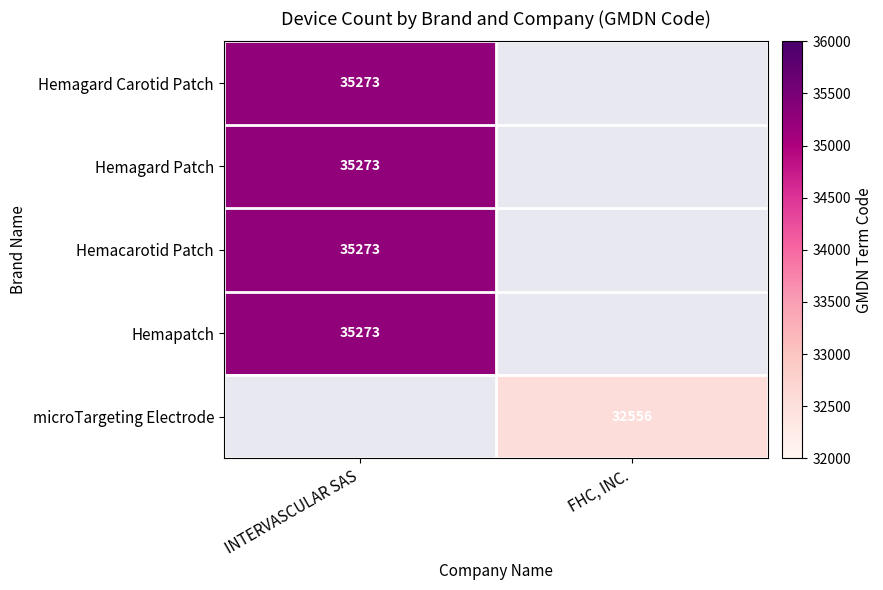

The Hemapatch series shows 35273 at INTERVASCULAR SAS. True or false?

True